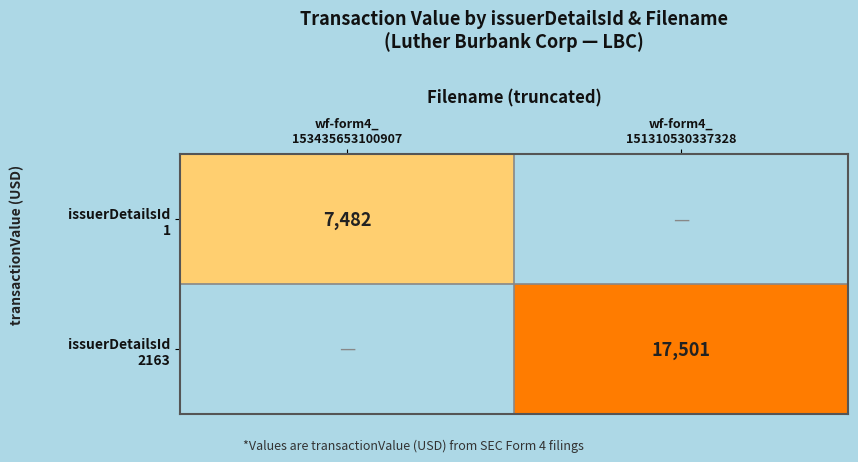

Where is issuerDetailsId 1 nearest to the value 3741?

wf-form4_ 153435653100907